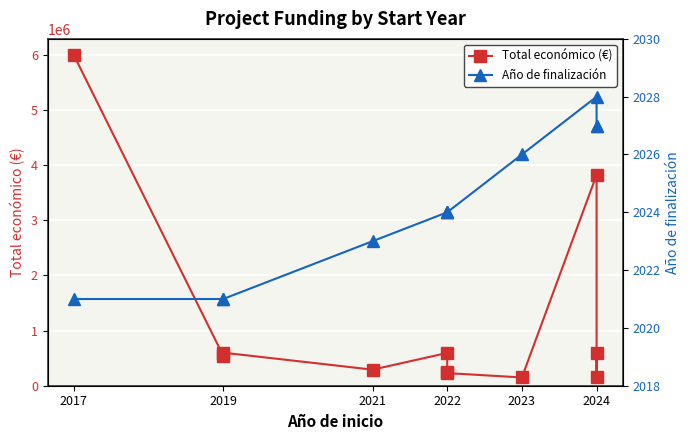

List the series in order of their overall mean, lowest first.

Año de finalización, Total económico (€)